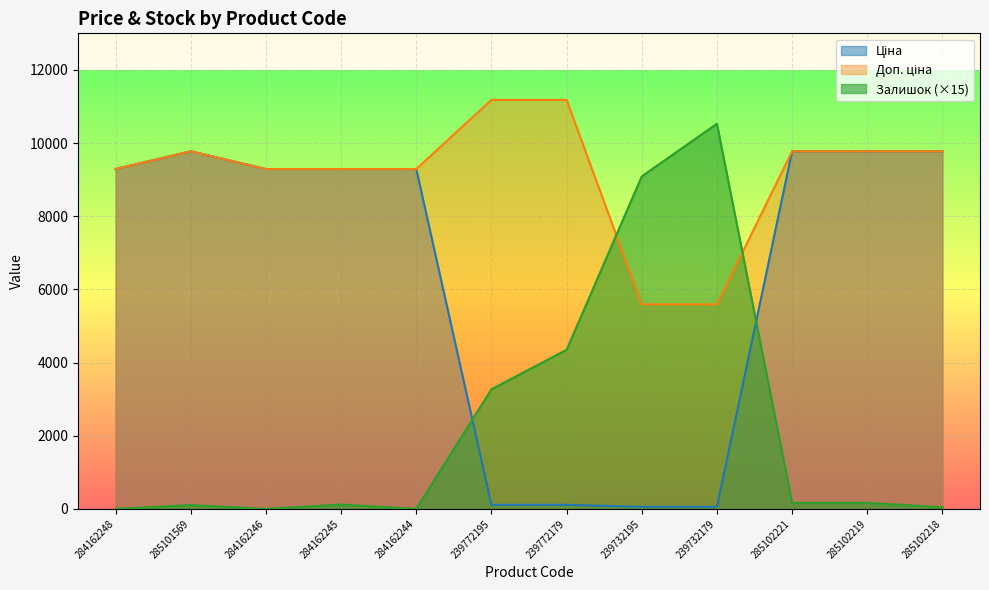

Which series has the largest total across all categories?

Доп. ціна